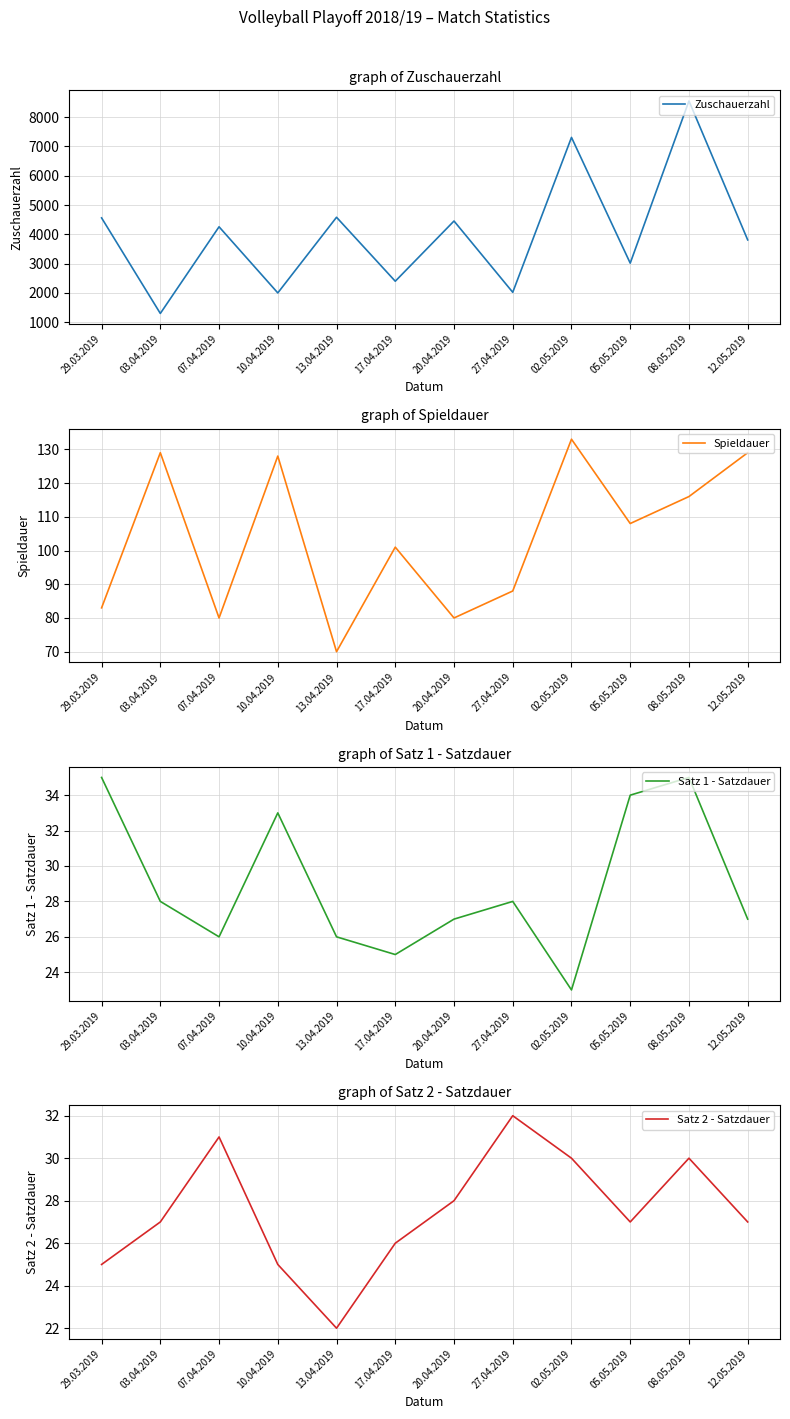

What position from the right is 02.05.2019?

4